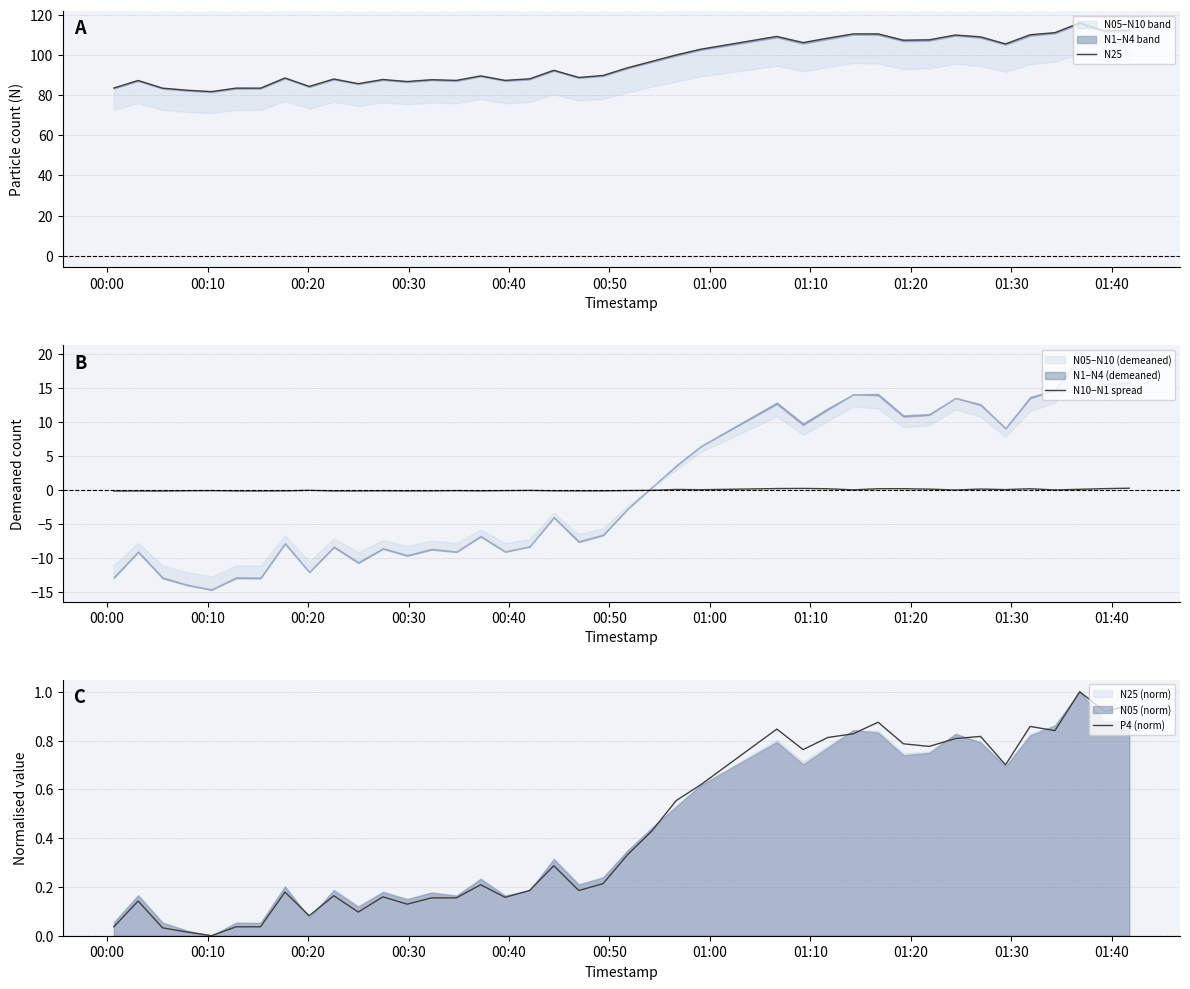

At how many categories does at least one series exceed 109?

10